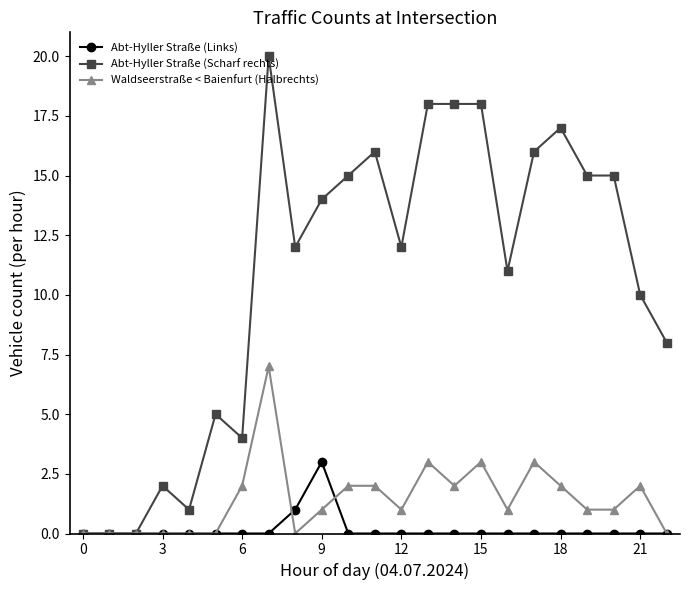

Count the Abt-Hyller Straße (Links) values in the range 0 to 1.

22